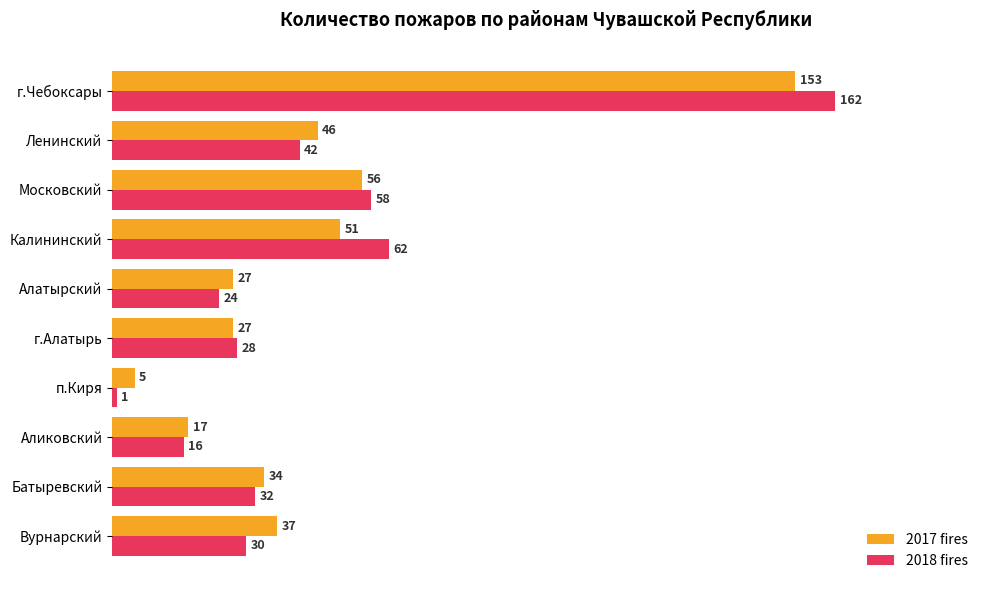

At which category is the sum across all series the highest?

г.Чебоксары